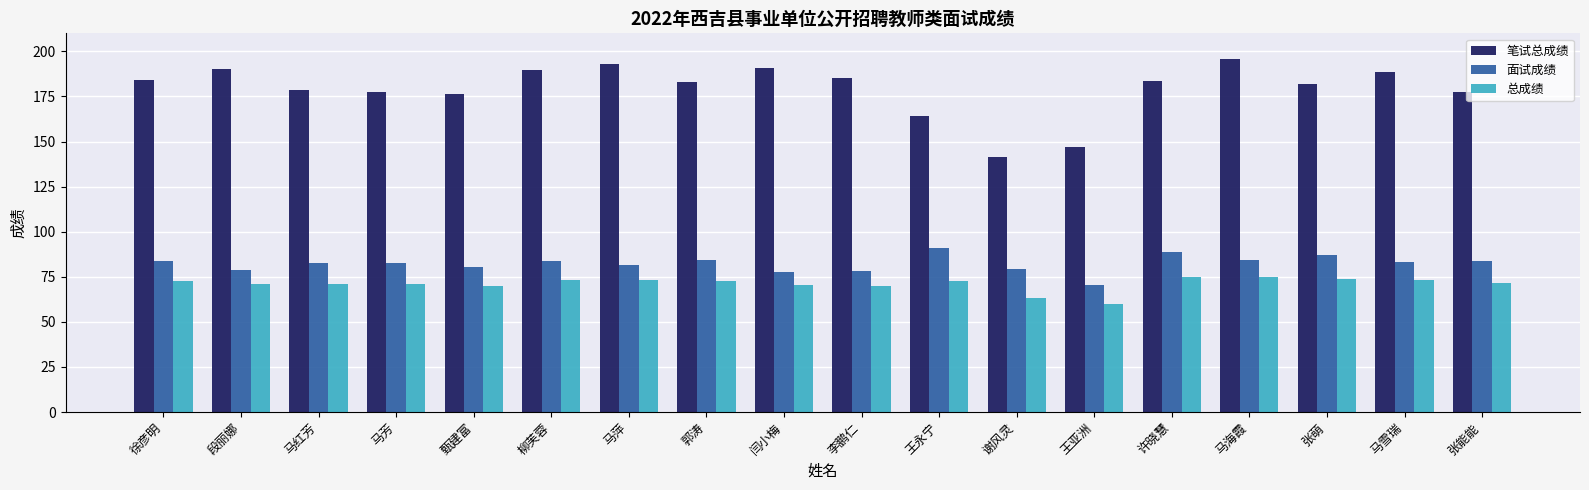

What is the value of the 总成绩 bar at the 12th from the left?

63.2